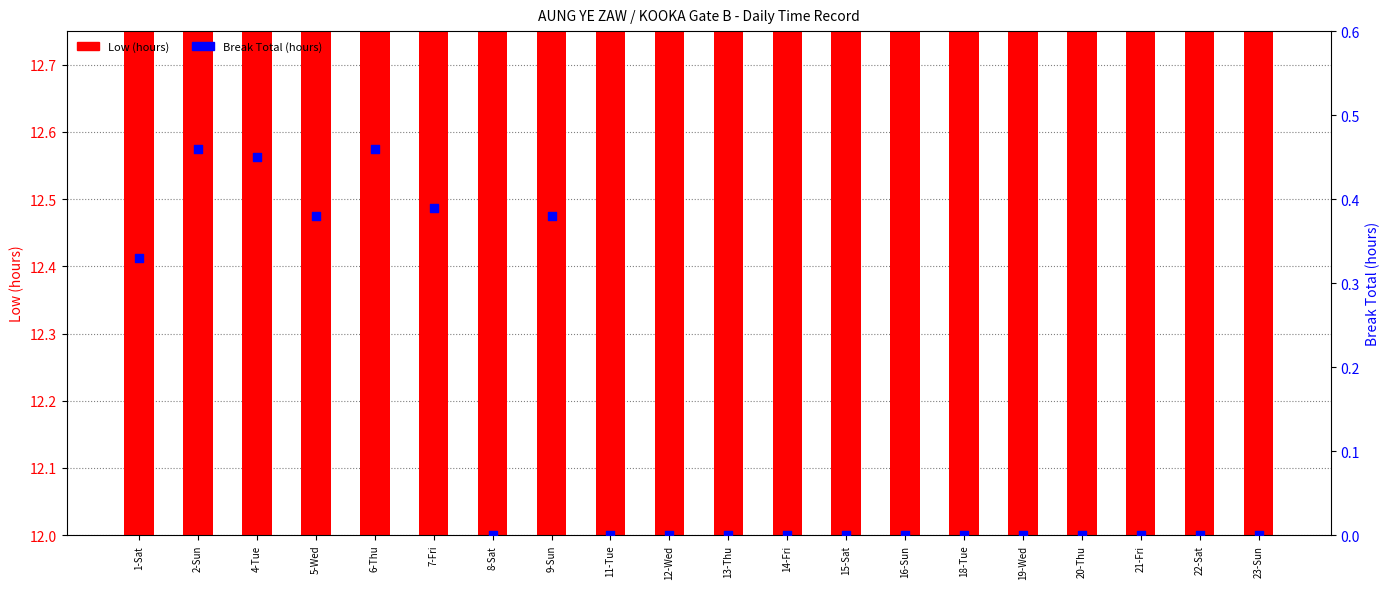

Is the value of Low (hours) at 23-Sun greater than the value of Break Total (hours) at 19-Wed?

Yes